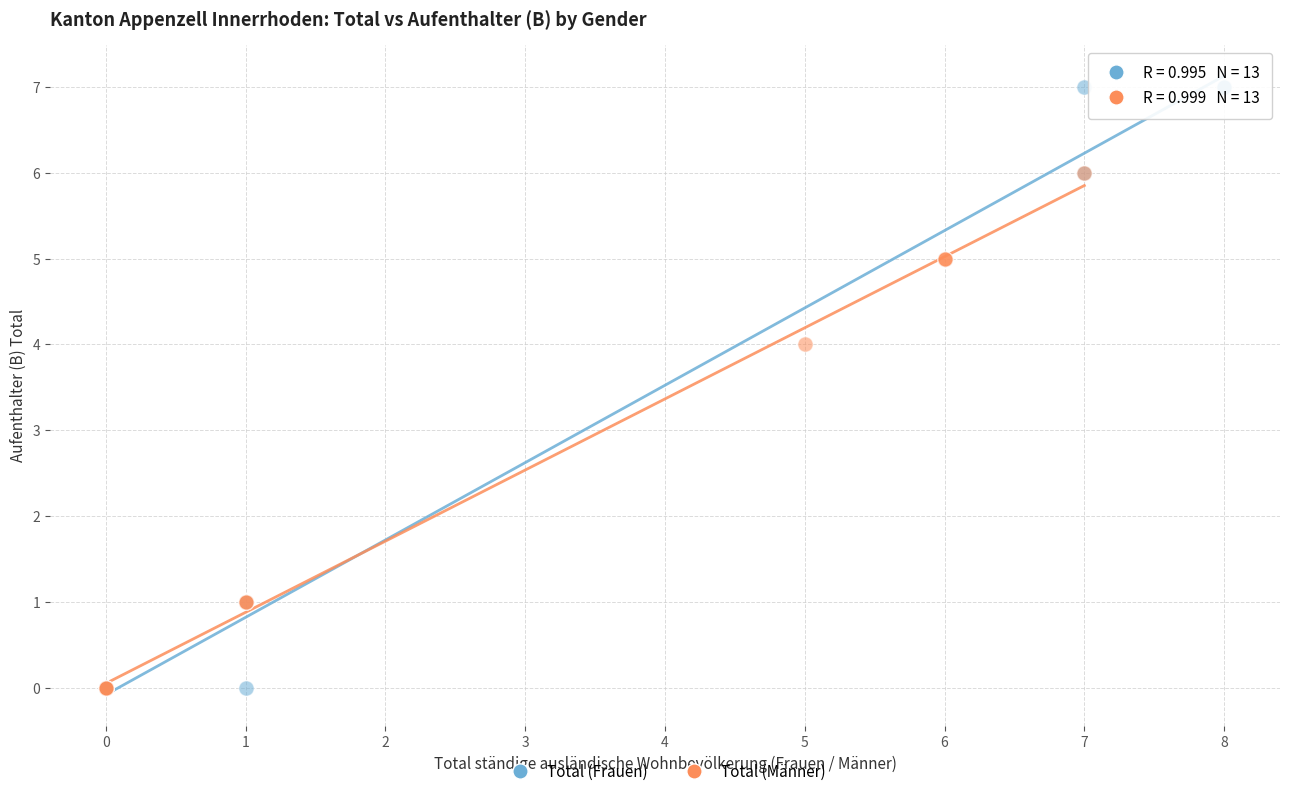

Which series has the widest spread of Y values?

Total (Frauen)